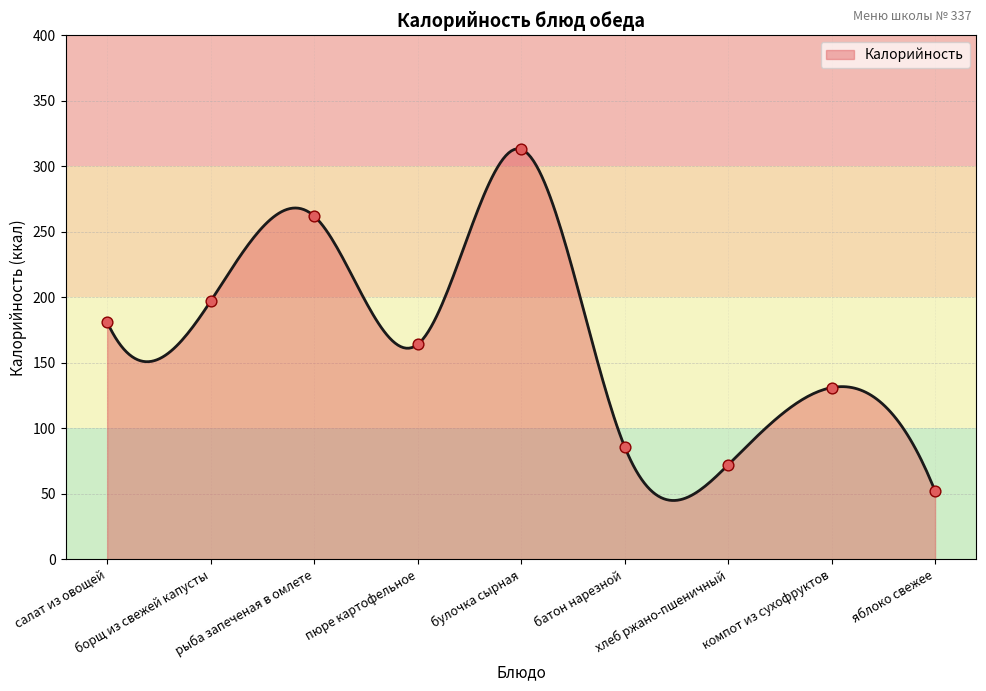

Which has a higher value, булочка сырная or компот из сухофруктов?

булочка сырная